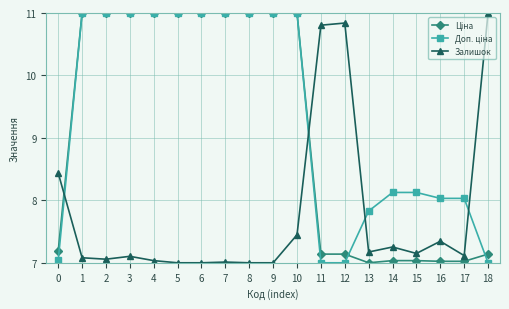

The Залишок series shows 7.0 at 9. True or false?

True